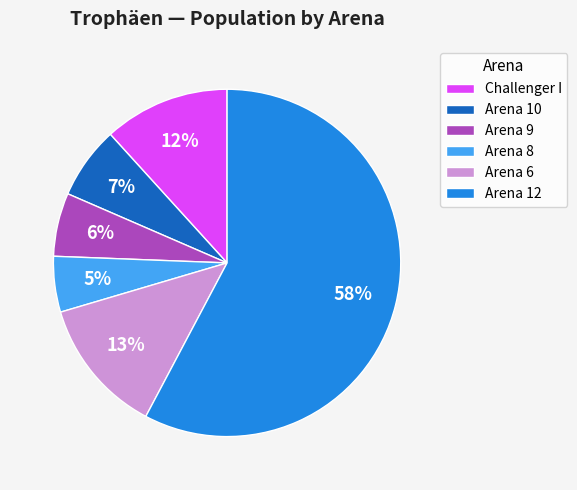

Is it true that Challenger I is 12% of the pie?

True